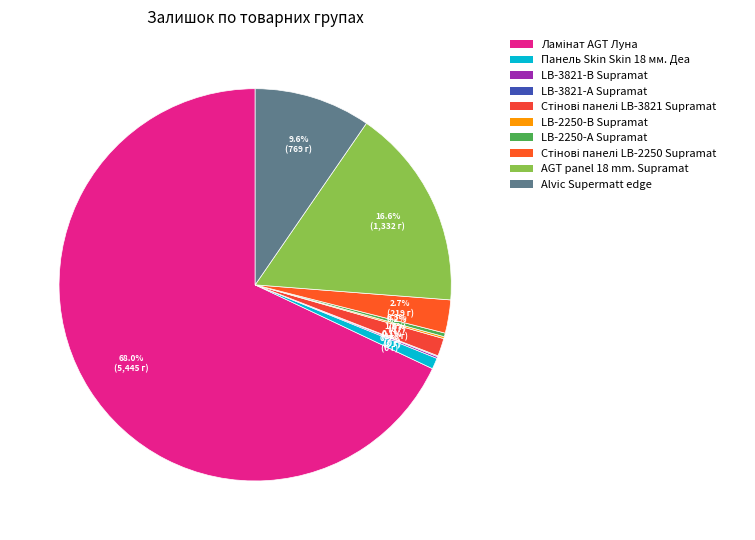

Is it true that LB-3821-В Supramat is 11% of the pie?

False